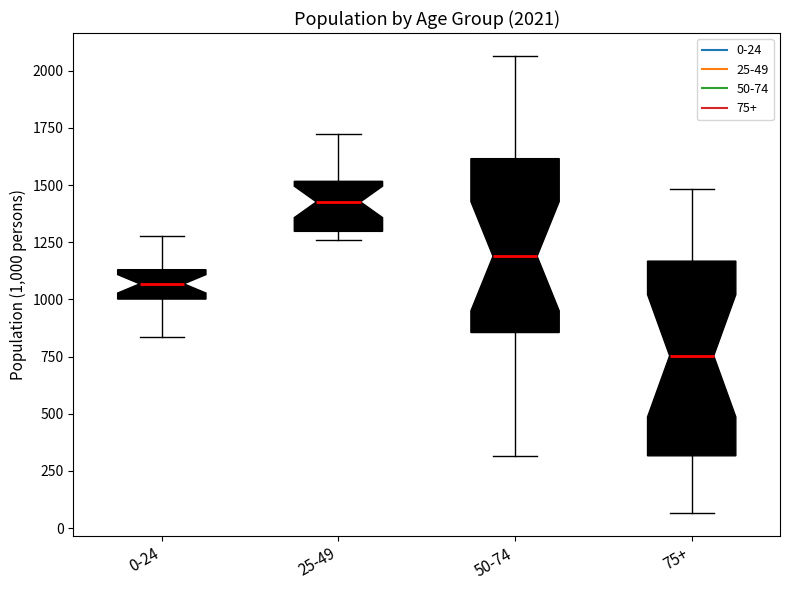

Which box is the tallest, from its lower edge to its upper edge?

75+